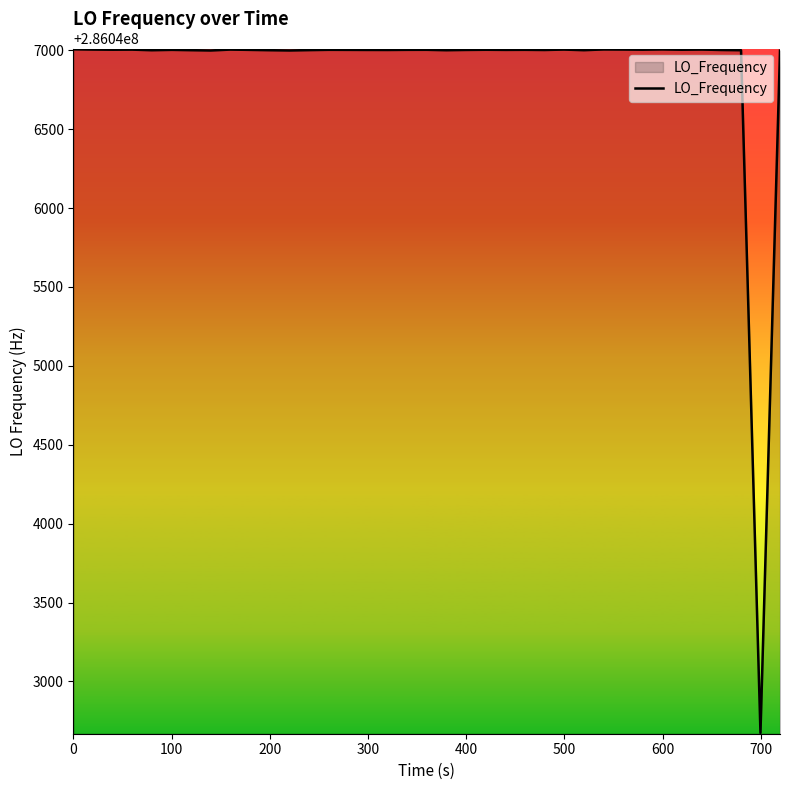

What is the maximum value shown in the chart?

286047006.0